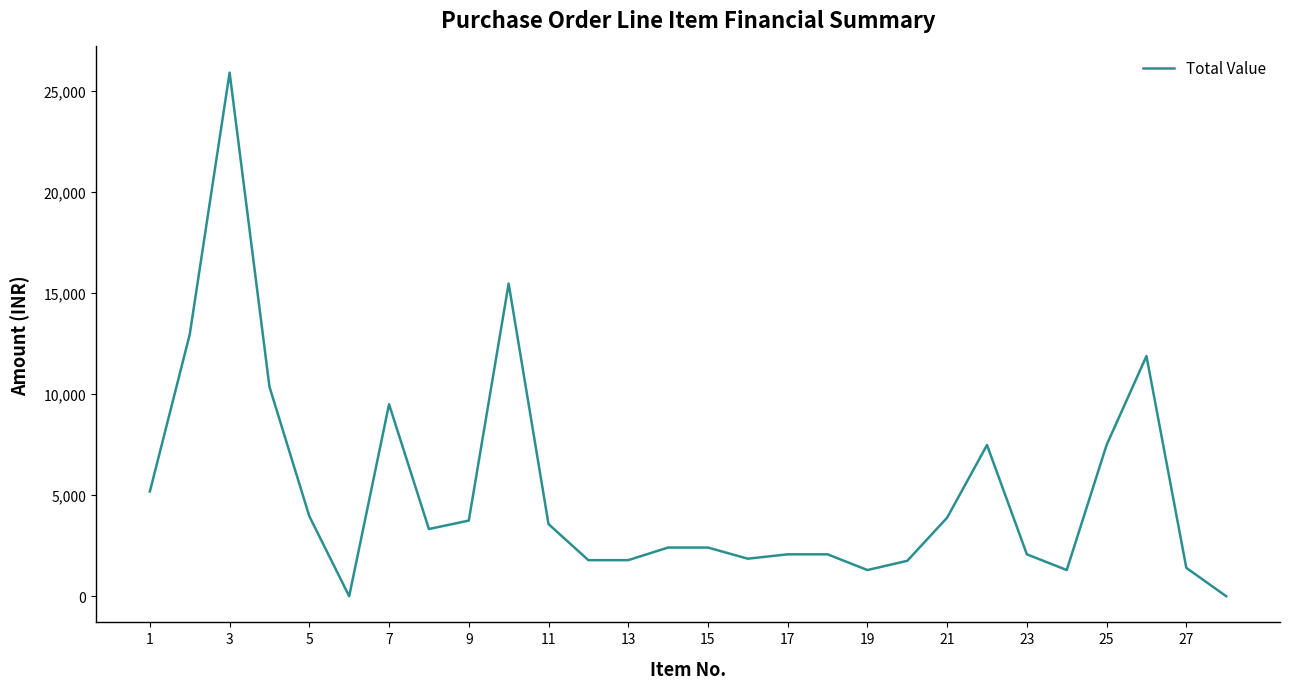

What is the difference between the second highest and second lowest values?

15474.8